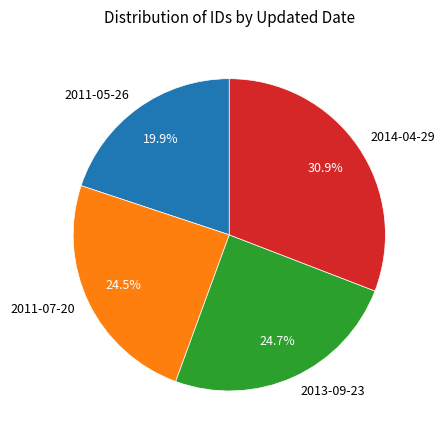

Is it true that 2011-05-26 is 32% of the pie?

False